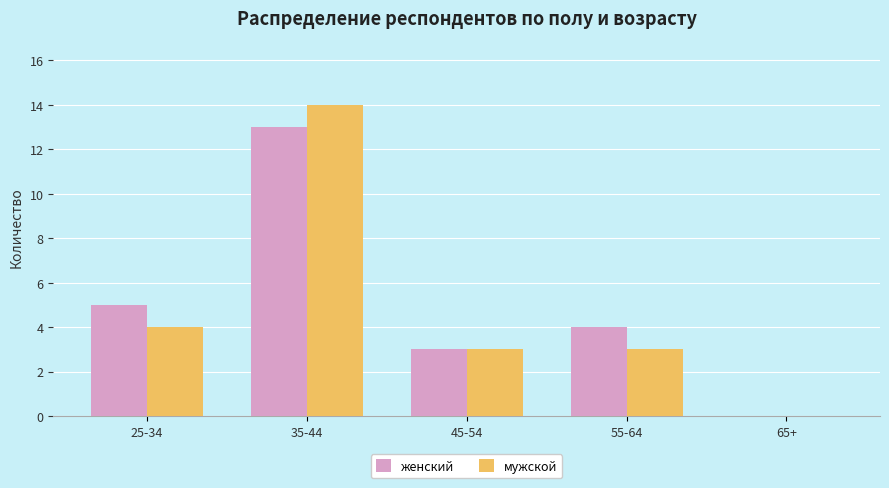

Which series has the widest spread of values?

мужской